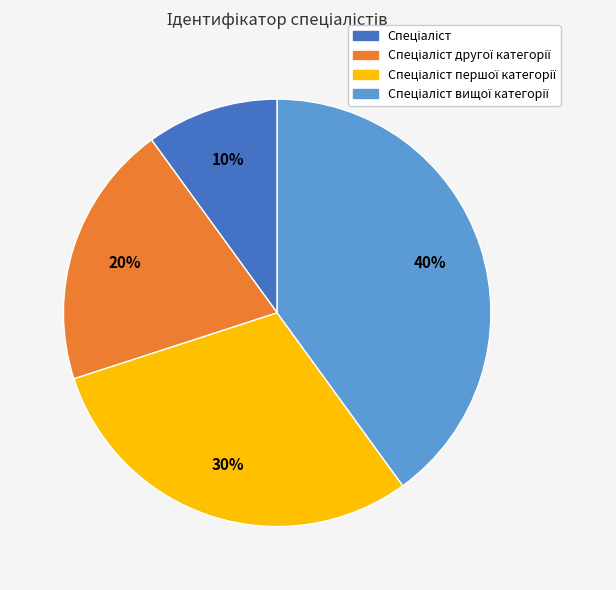

Count the number of slices in the pie.

4